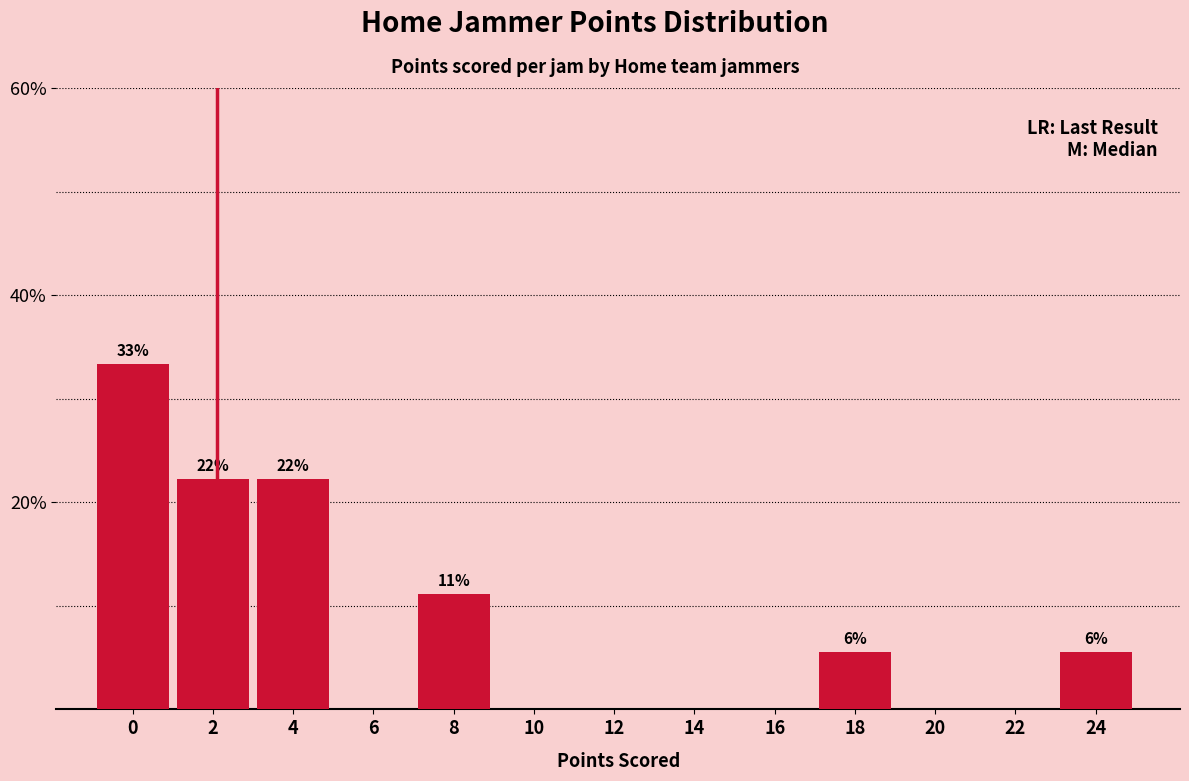

Reading right to left, transcribe all the data shown in this chart.

24=5.6	22=0.0	20=0.0	18=5.6	16=0.0	14=0.0	12=0.0	10=0.0	8=11.1	6=0.0	4=22.2	2=22.2	0=33.3